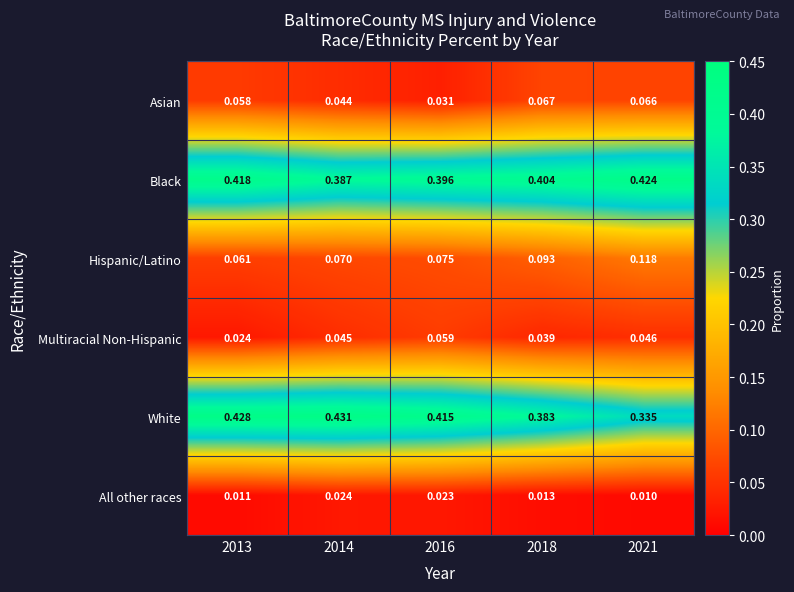

Between 2018 and 2021, which series saw the biggest shift?

White